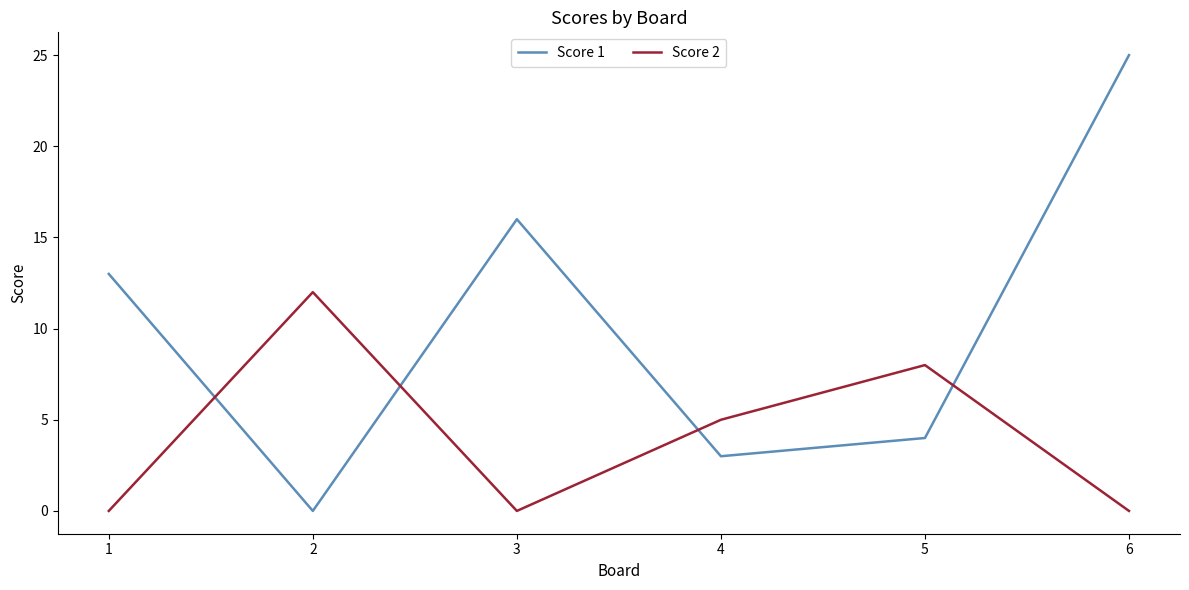

How many lines are shown in the chart?

2